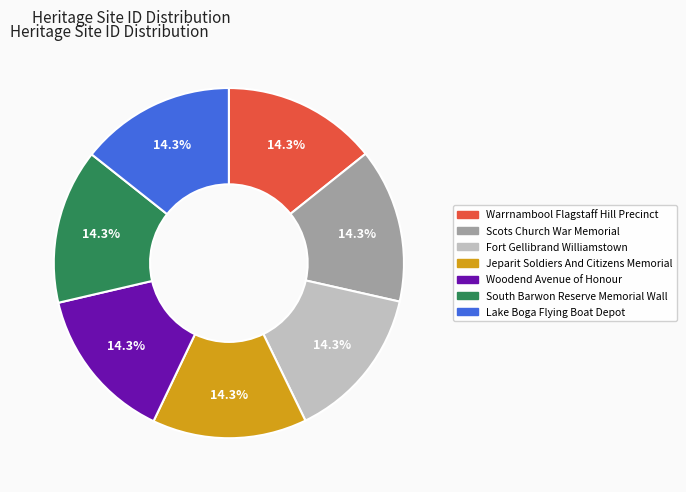

Combined, do Warrnambool Flagstaff Hill Precinct and Scots Church War Memorial account for over 50%?

No